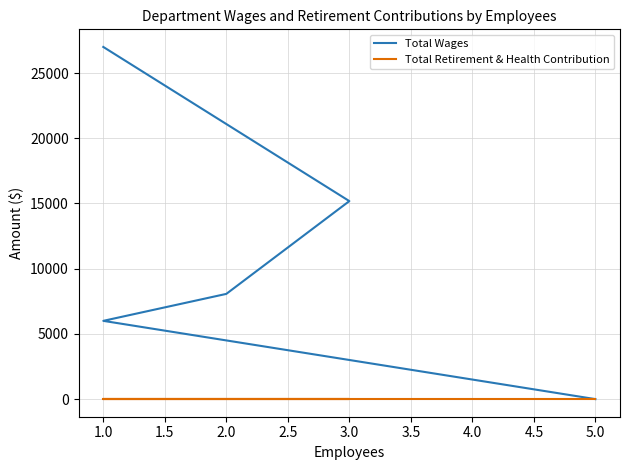

Does the chart have visible grid lines?

Yes